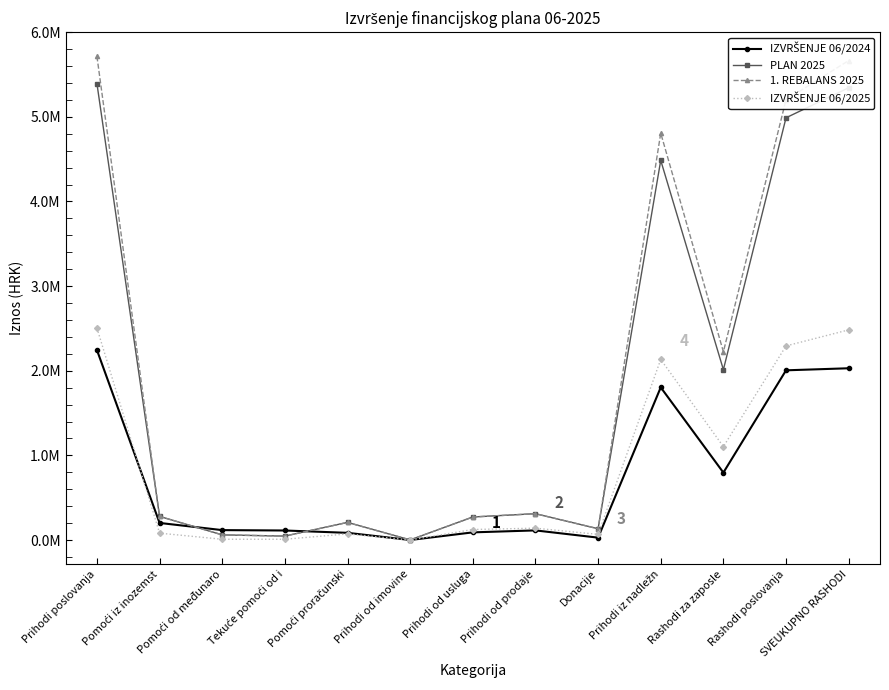

Is it true that PLAN 2025 equals 6480014.7 at Prihodi iz nadležn?

False